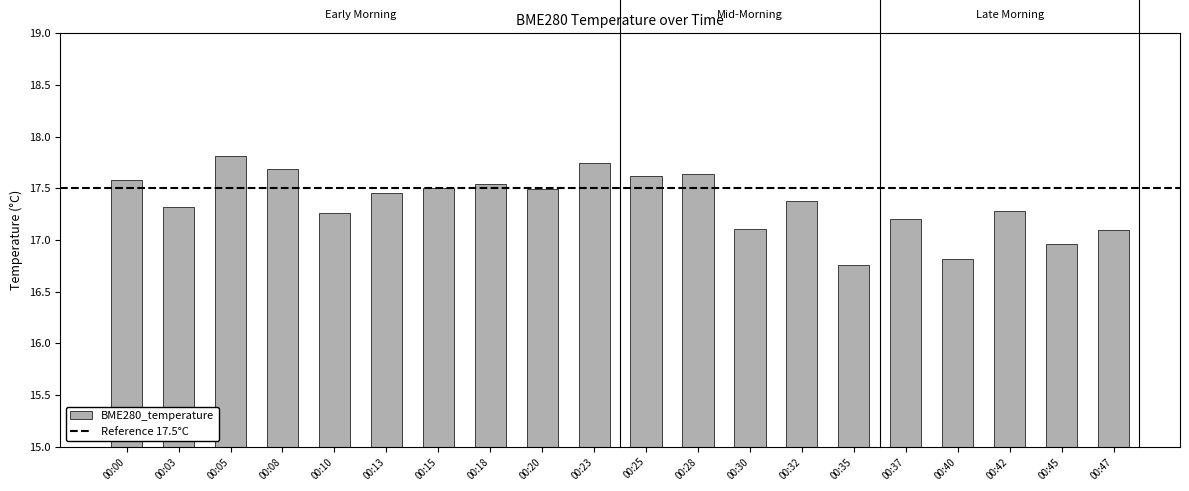

Which label corresponds to the largest value in the chart?

00:05